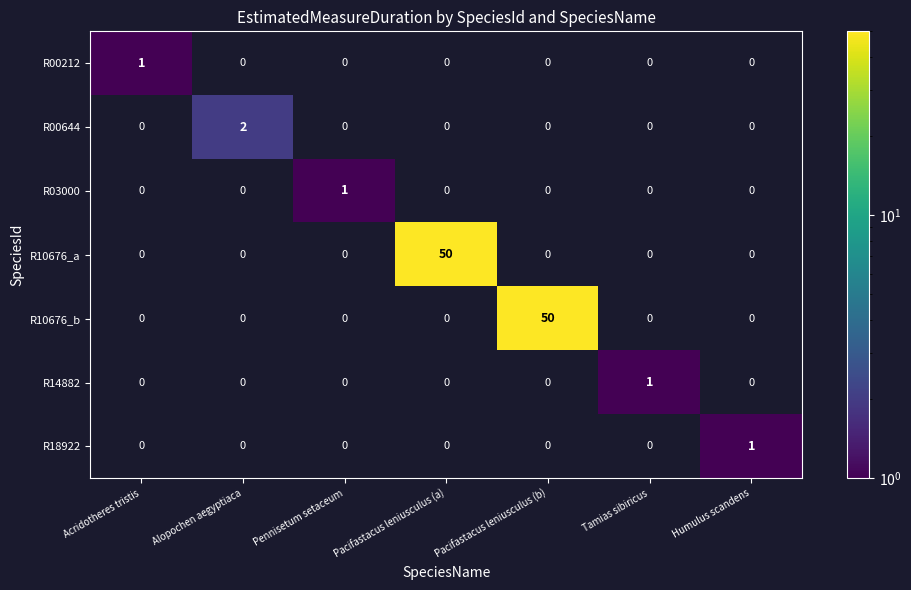

The R10676_a series shows 12 at Pacifastacus leniusculus (a). True or false?

False